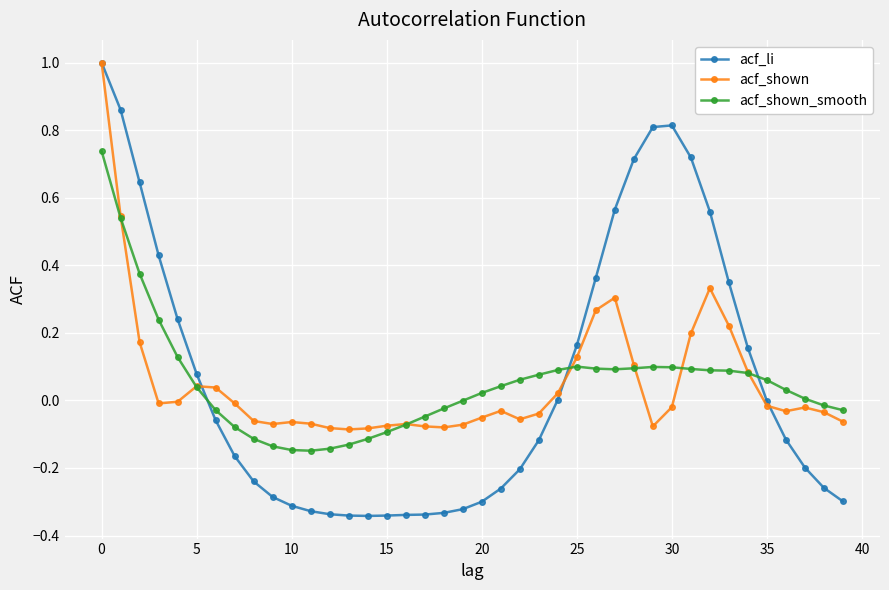

What is the maximum value shown in the chart?

1.0